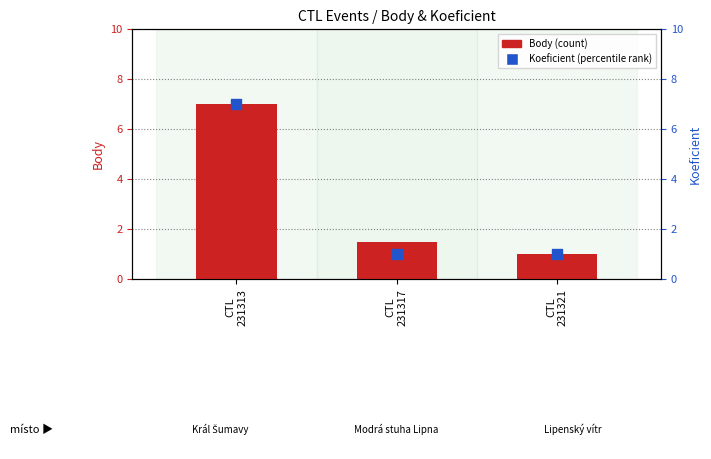

Is the value of Body (count) at CTL
231313 greater than the value of Koeficient (percentile rank) at CTL
231321?

Yes